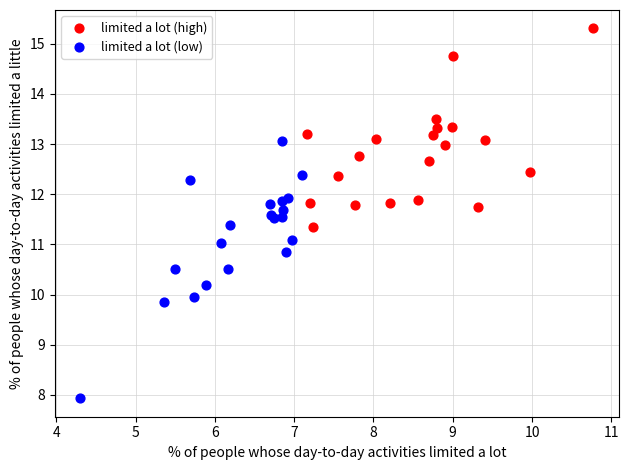

Which series contains the lowest Y value?

limited a lot (low)